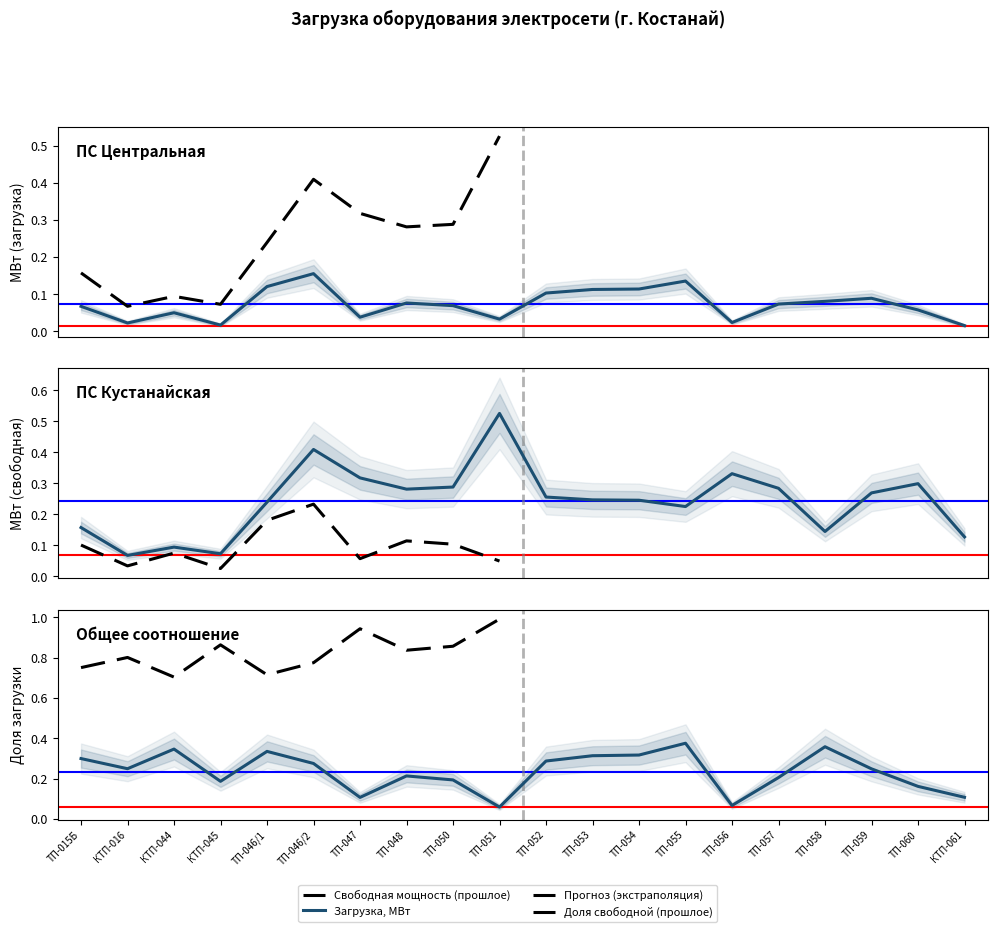

What value does the Свободная мощность, МВт series have at КТП-044?

0.1